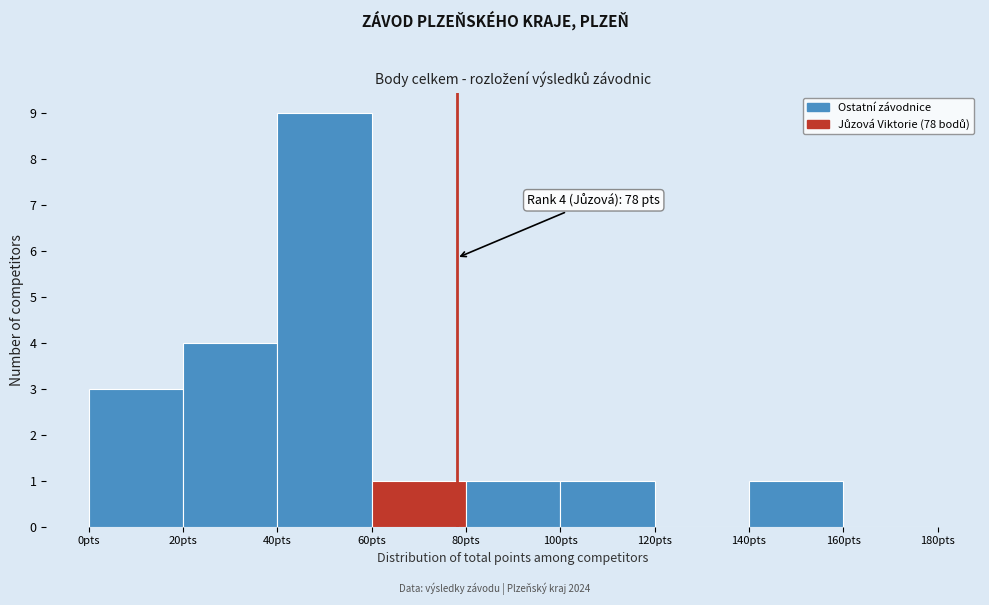

Which range on the x-axis has the tallest bar?

40 to 60